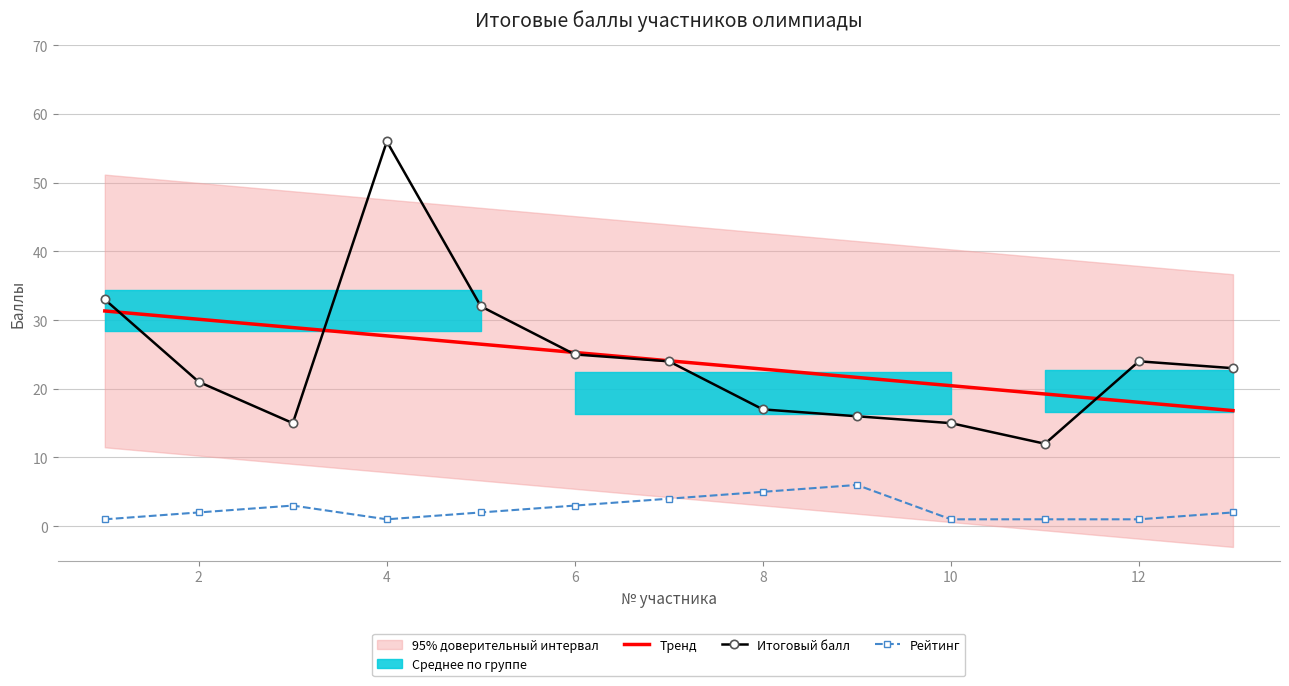

The Рейтинг series shows 3.0 at 6. True or false?

True